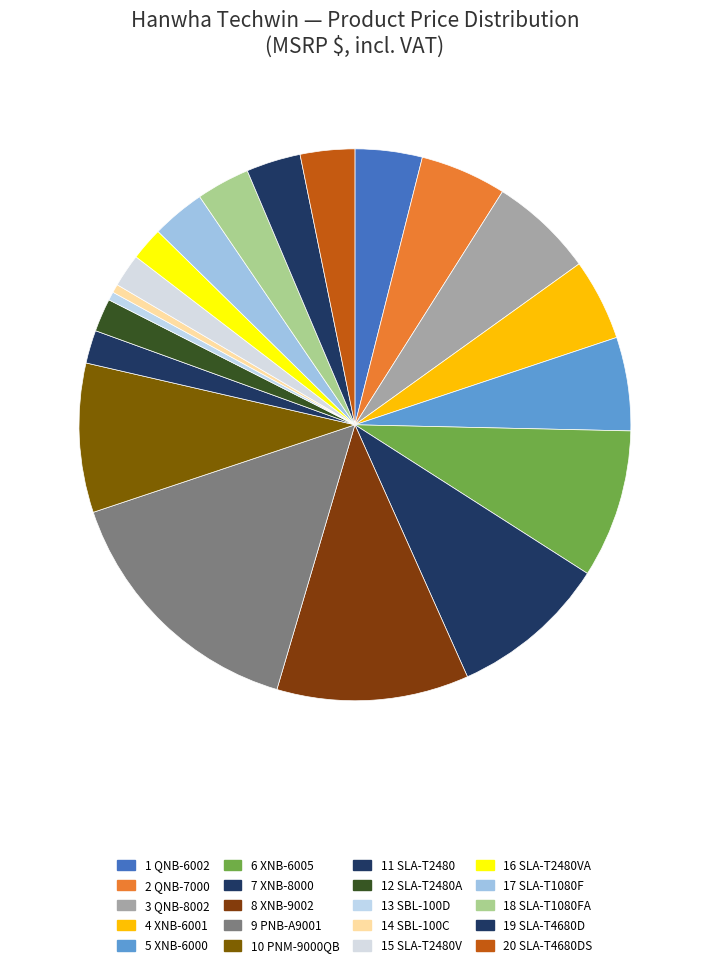

What is the largest slice in the pie chart?

PNB-A9001